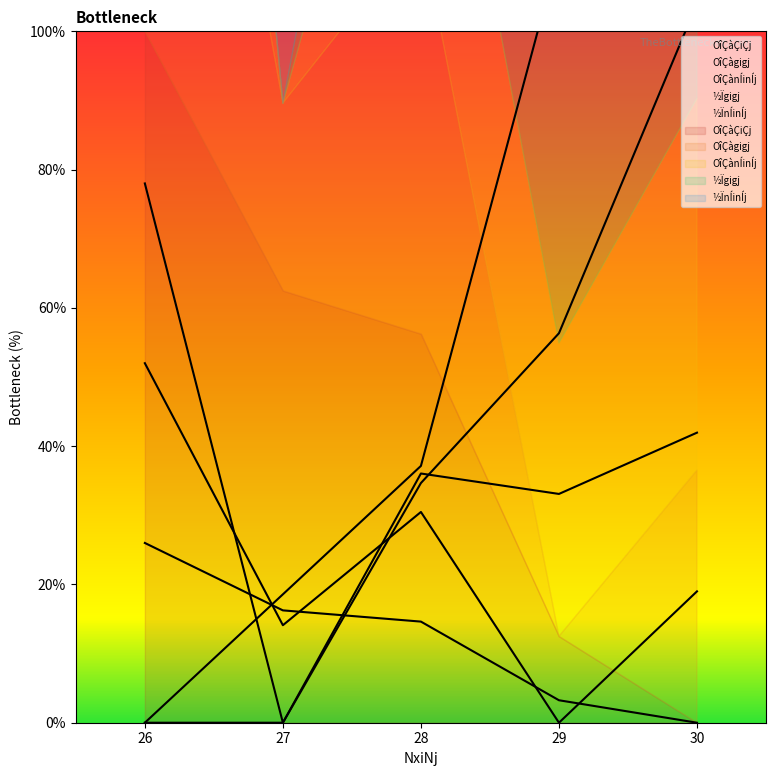

What is the difference between the highest and lowest values at 29?

111.4